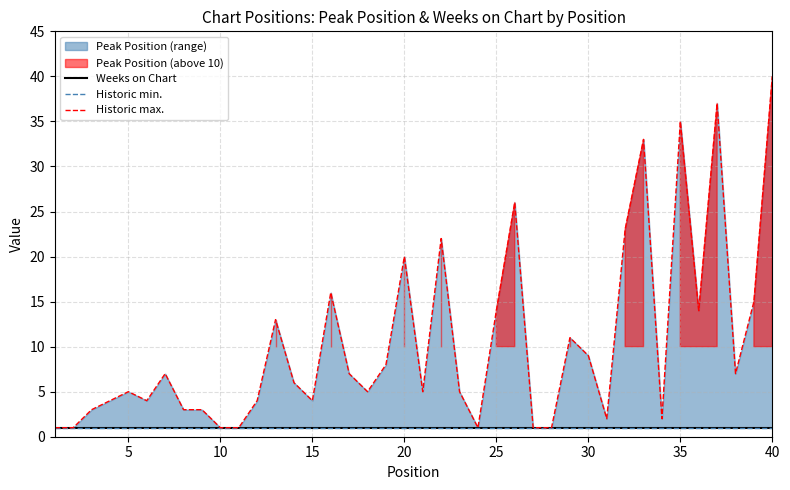

True or false: Weeks on Chart has a value of 1 at 31.

False